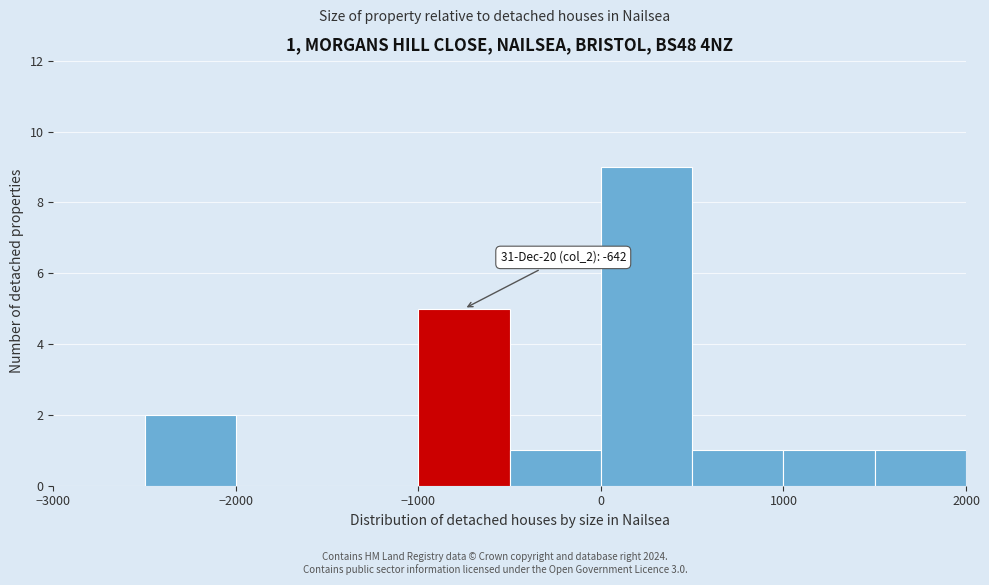

Over which range of the x-axis is the bar tallest?

0 to 500